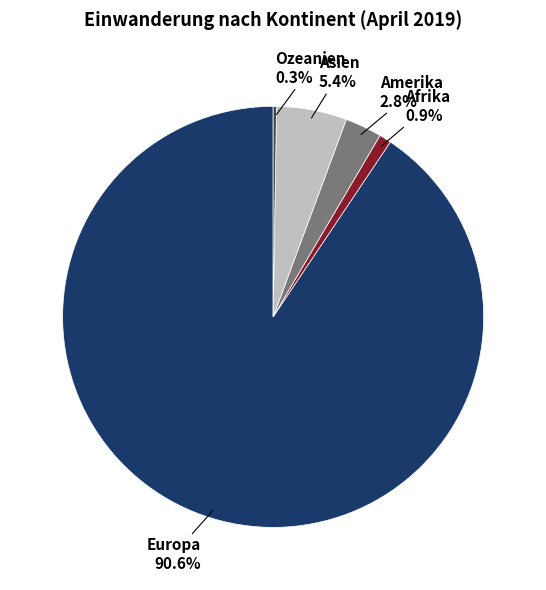

Is there a majority slice in this chart?

Yes